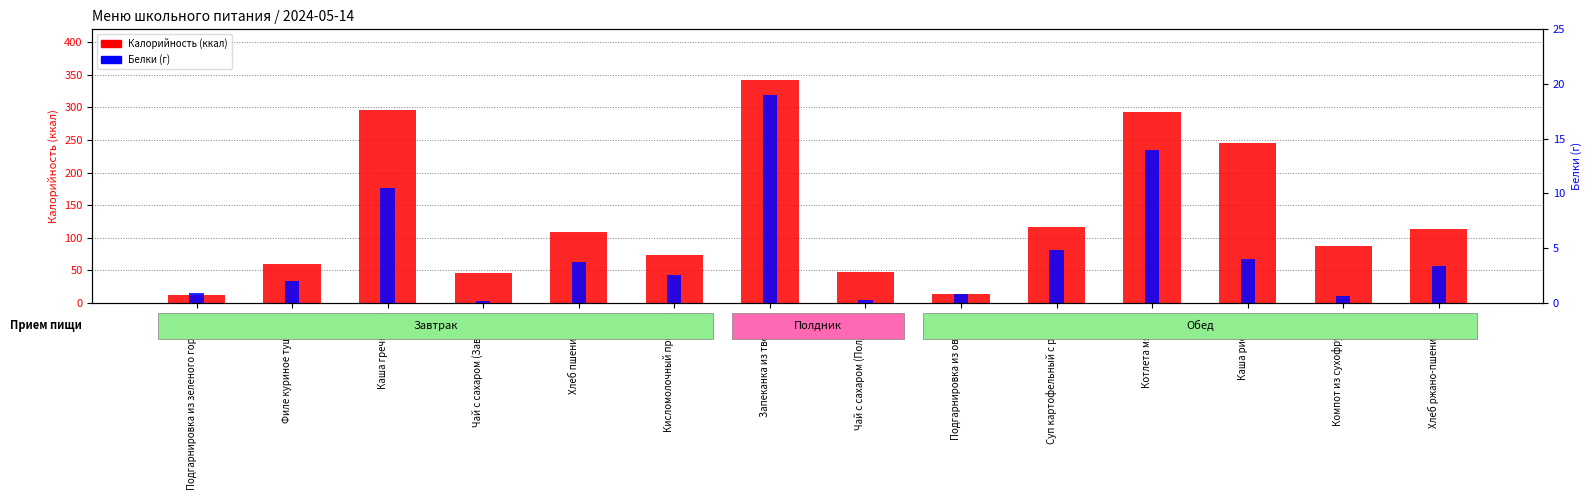

What is the difference between the maximum and second lowest values in the Белки series?

18.8